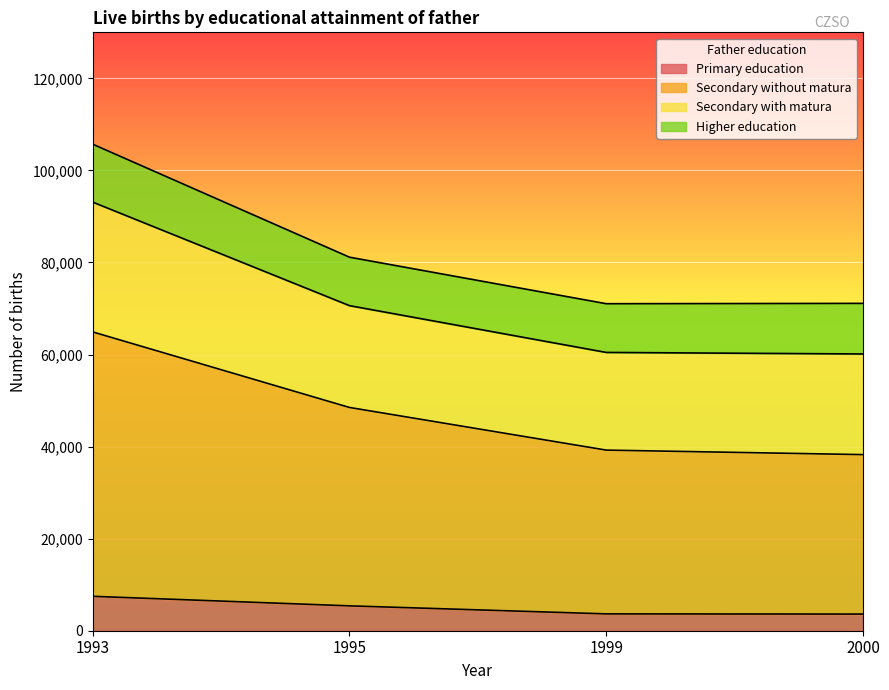

Which category has the highest value across all series?

1993